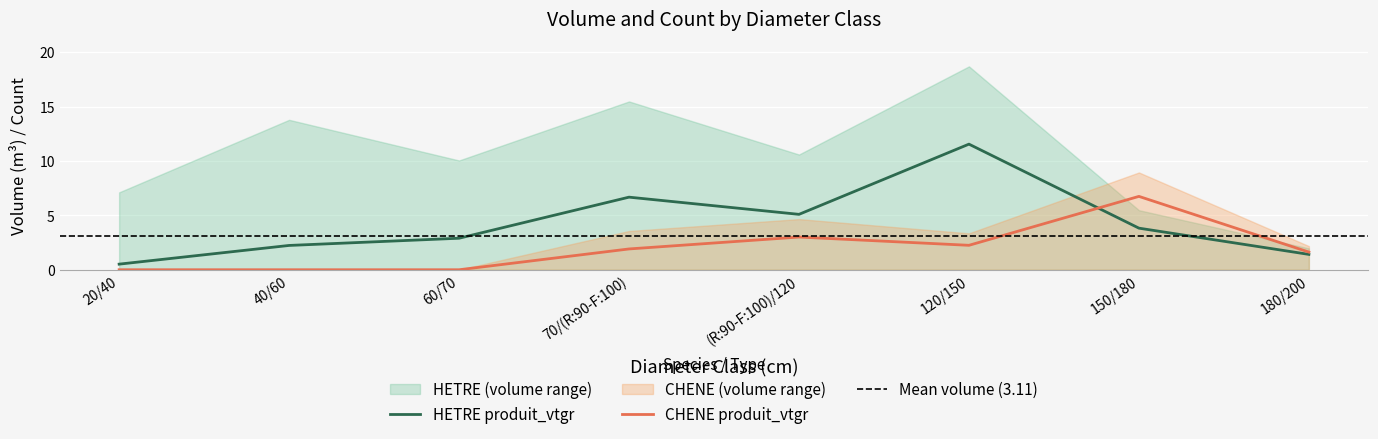

How many values in the HETRE_produit_vtgr series exceed 3?

4